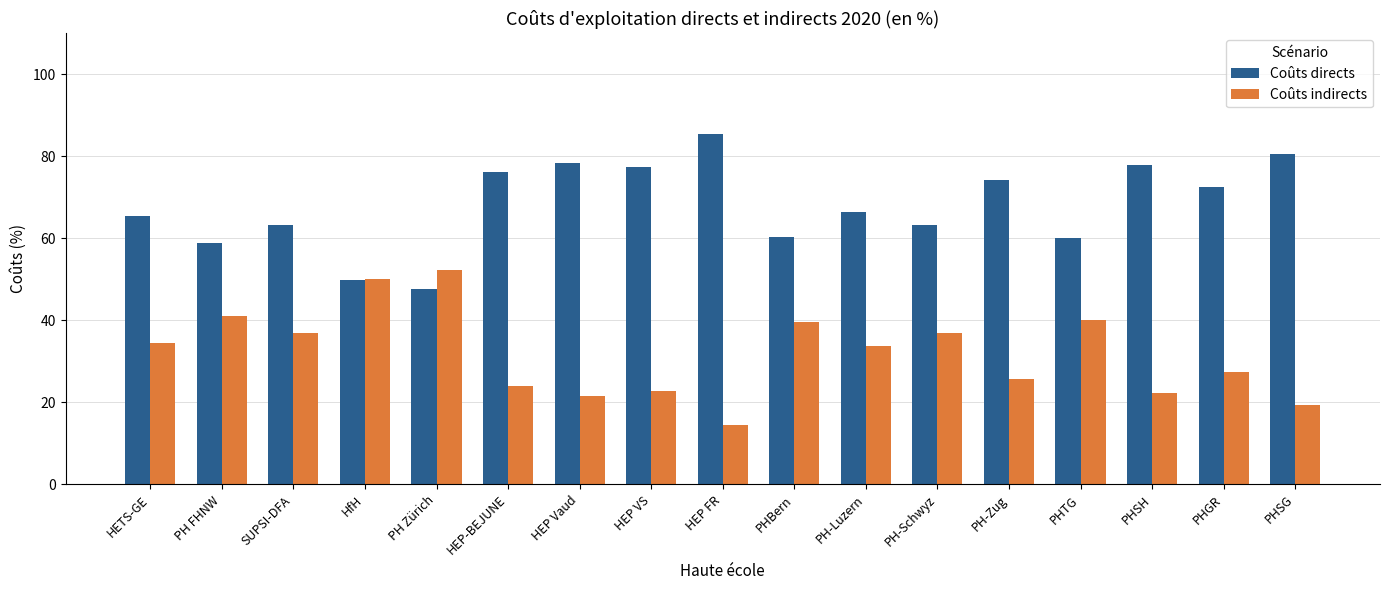

What is the sum of all Coûts indirects values?

542.5